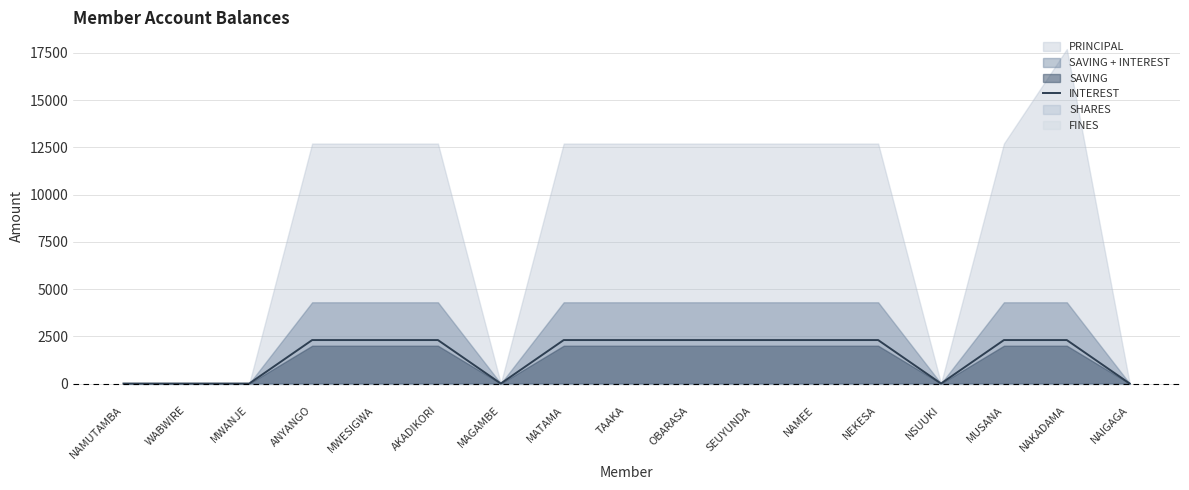

How many values are below 2300?

6